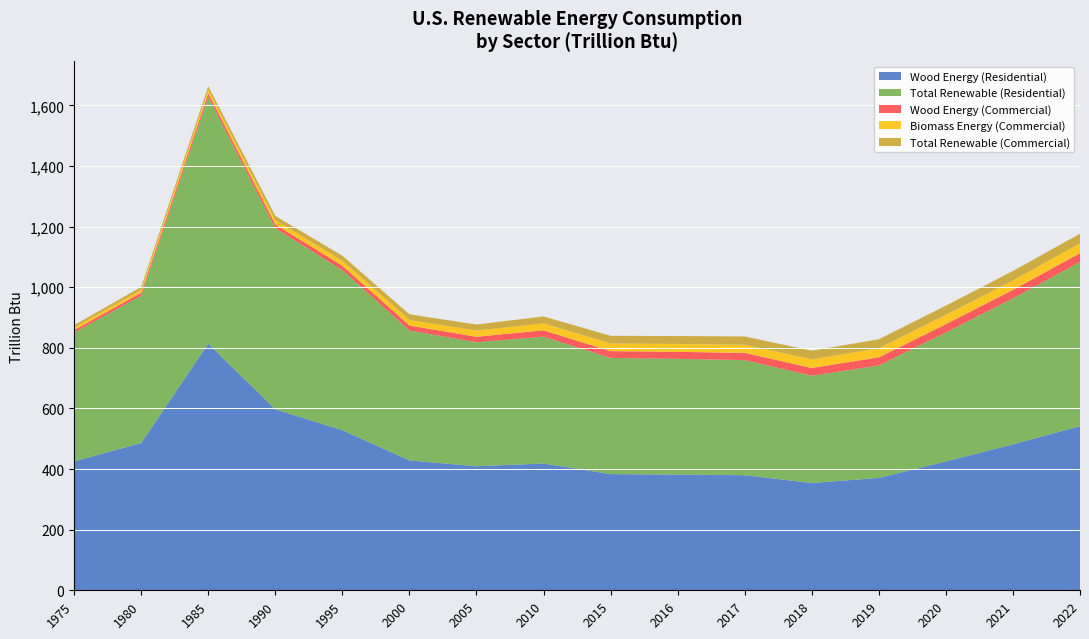

Reading left to right, extract all data points from this chart.

Wood Energy (Residential): 1975=425.4	1980=486.2	1985=814.0	1990=597.3	1995=528.4	2000=428.7	2005=409.3	2010=418.5	2015=383.5	2016=381.9	2017=379.8	2018=354.1	2019=371.0	2020=425.4	2021=481.6	2022=541.8
Total Renewable (Residential): 1975=425.4	1980=486.2	1985=814.0	1990=597.3	1995=528.4	2000=428.7	2005=409.3	2010=418.5	2015=383.5	2016=381.9	2017=379.8	2018=354.1	2019=371.0	2020=425.4	2021=481.6	2022=541.8
Total Renewable (Commercial): 1975=8.1	1980=9.6	1985=11.9	1990=14.2	1995=16.4	2000=18.5	2005=20.1	2010=22.9	2015=25.3	2016=26.1	2017=27.0	2018=28.5	2019=29.9	2020=30.5	2021=31.2	2022=32.1
Wood Energy (Commercial): 1975=8.1	1980=9.6	1985=11.9	1990=14.2	1995=16.4	2000=18.5	2005=20.1	2010=22.9	2015=25.3	2016=26.1	2017=27.0	2018=28.5	2019=29.9	2020=30.5	2021=31.2	2022=32.1
Biomass Energy (Commercial): 1975=8.1	1980=9.6	1985=11.9	1990=14.2	1995=16.4	2000=18.5	2005=20.1	2010=22.9	2015=25.3	2016=26.1	2017=27.0	2018=28.5	2019=29.9	2020=30.5	2021=31.2	2022=32.1